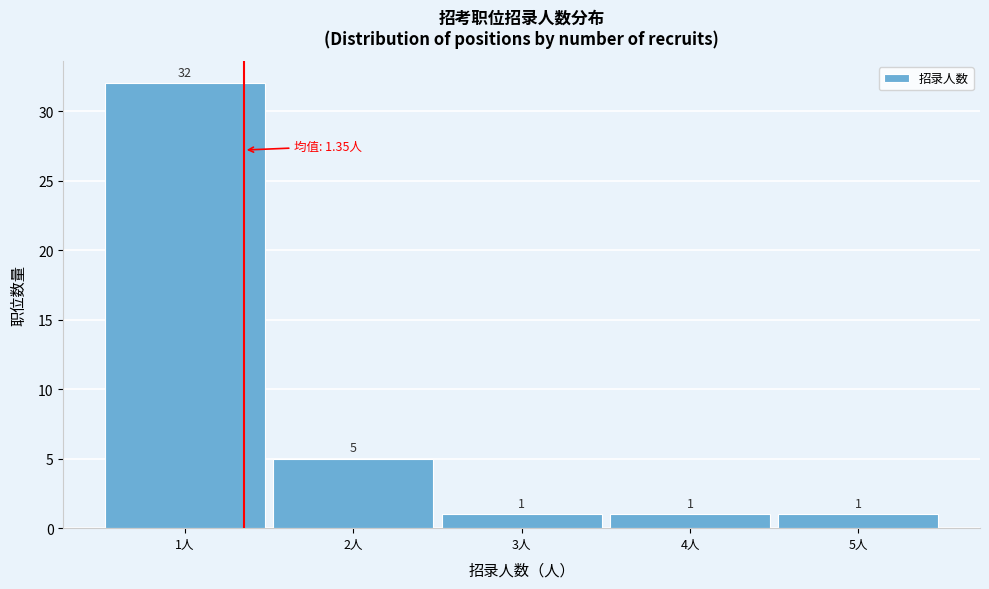

What is the height of the bar covering 2.5 to 3.5 on the x-axis?

1